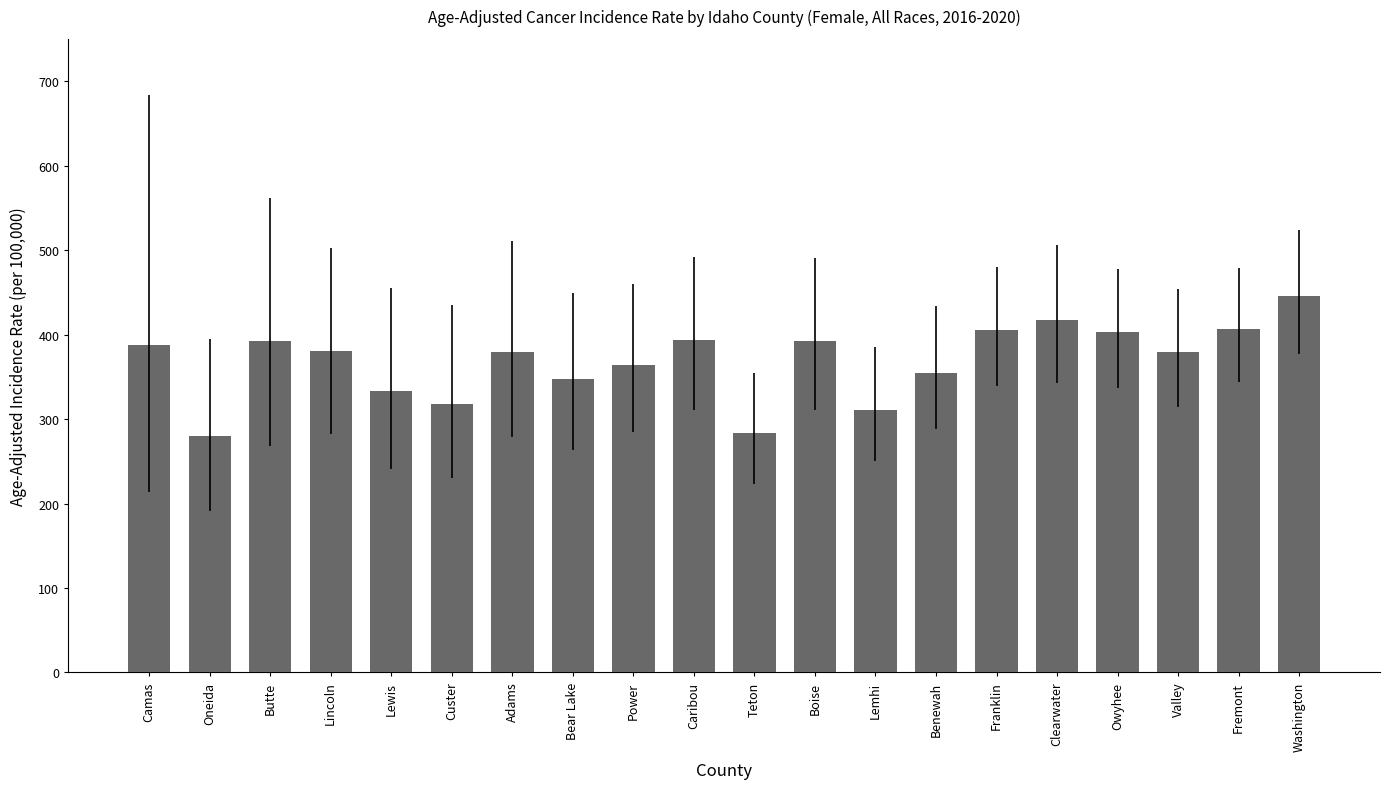

What is the difference between the second highest and second lowest values?

133.9